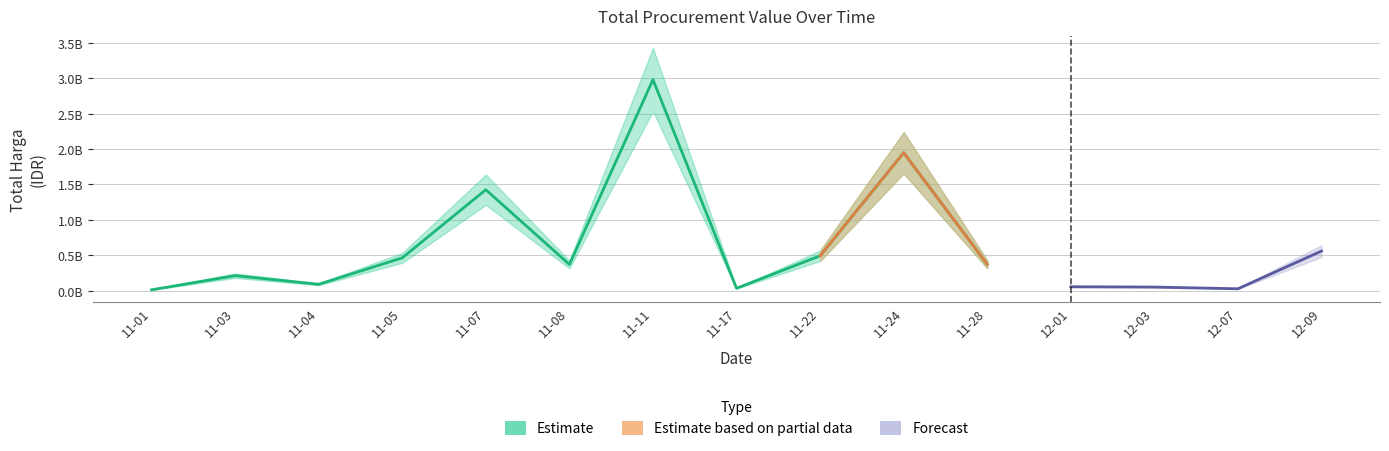

Reading left to right, transcribe all the data shown in this chart.

12787500	212611270	90672075	464002100	1425867900	370766000	2978963240	34292000	493000000	1947427200	373404000	56152800	51601000	27412000	559971000